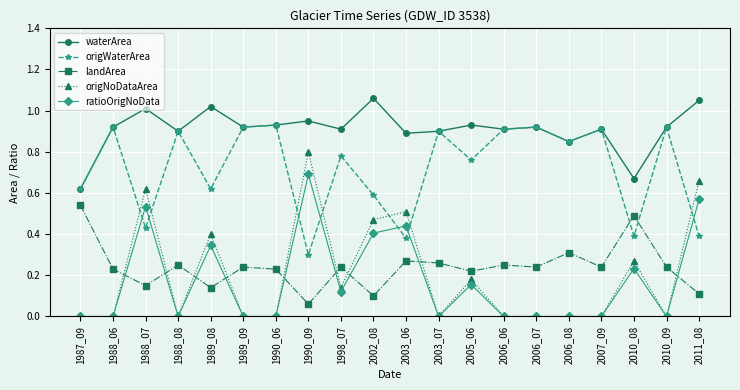

The origNoDataArea series shows 0.0 at 1990_06. True or false?

True